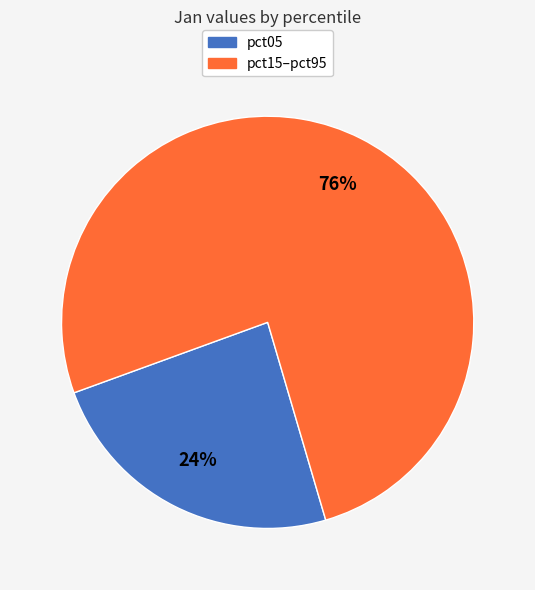

To the nearest percent, what portion does pct15–pct95 represent?

76%